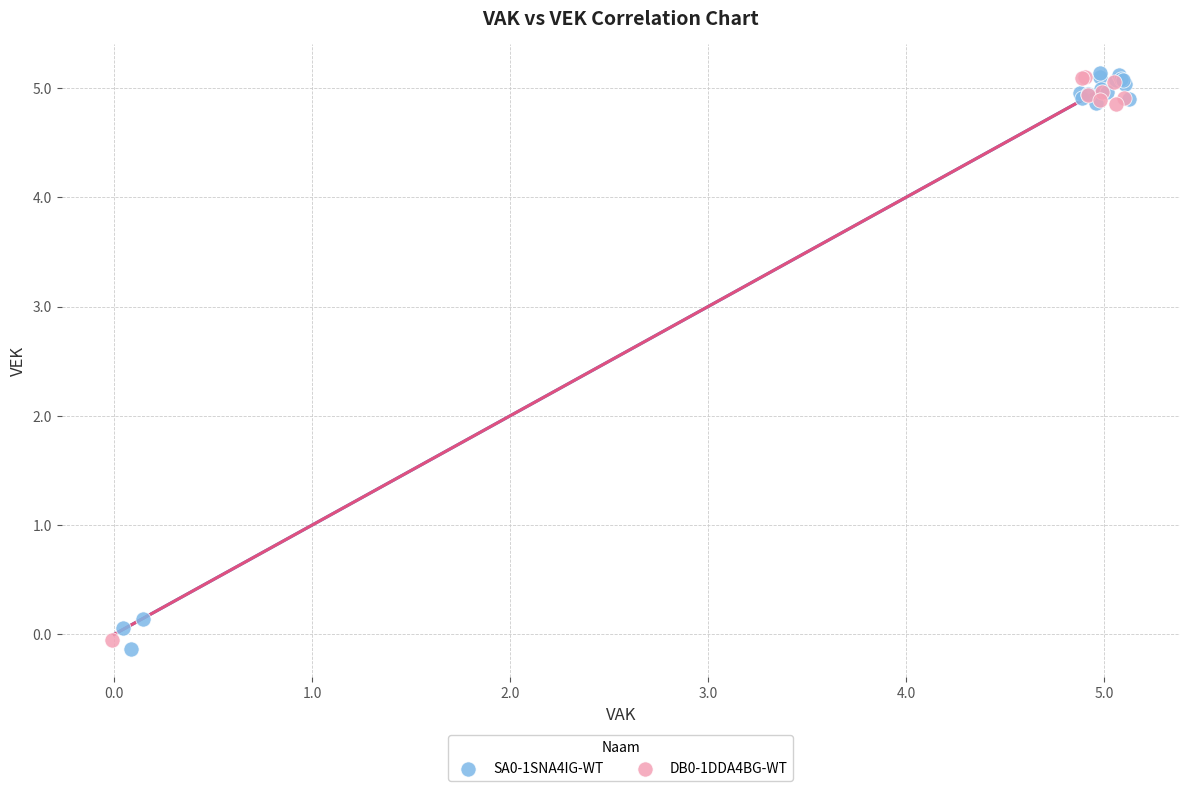

Which series contains the lowest Y value?

SA0-1SNA4IG-WT